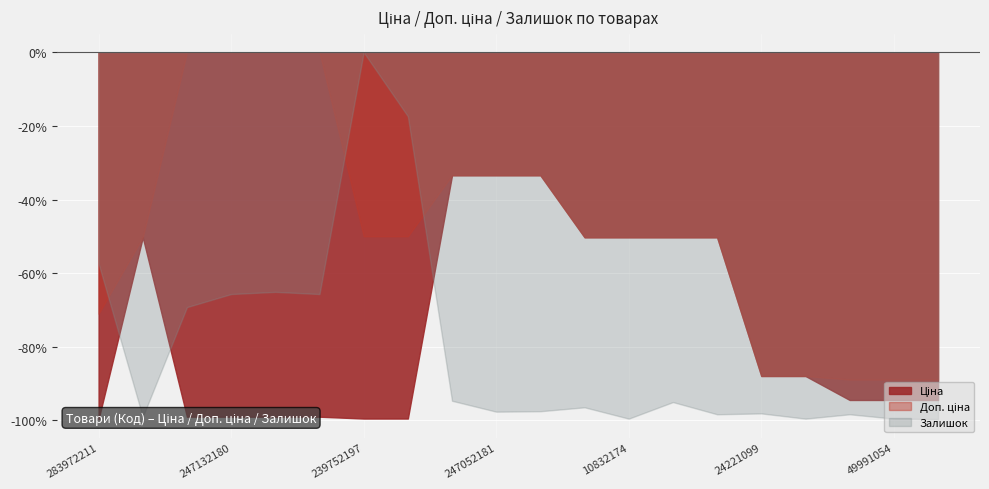

Does the chart display data point markers on the line(s)?

No